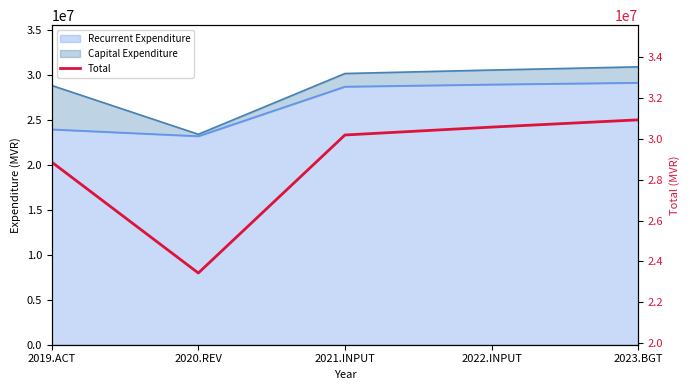

Read the value at 2020.REV.

23433973